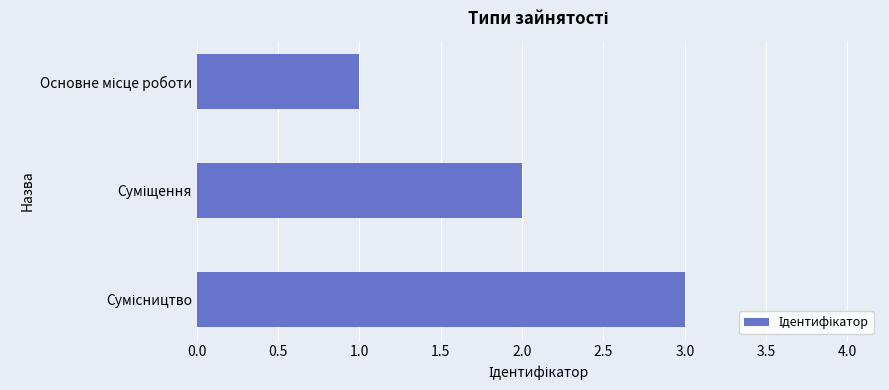

Does the chart contain any negative values?

No